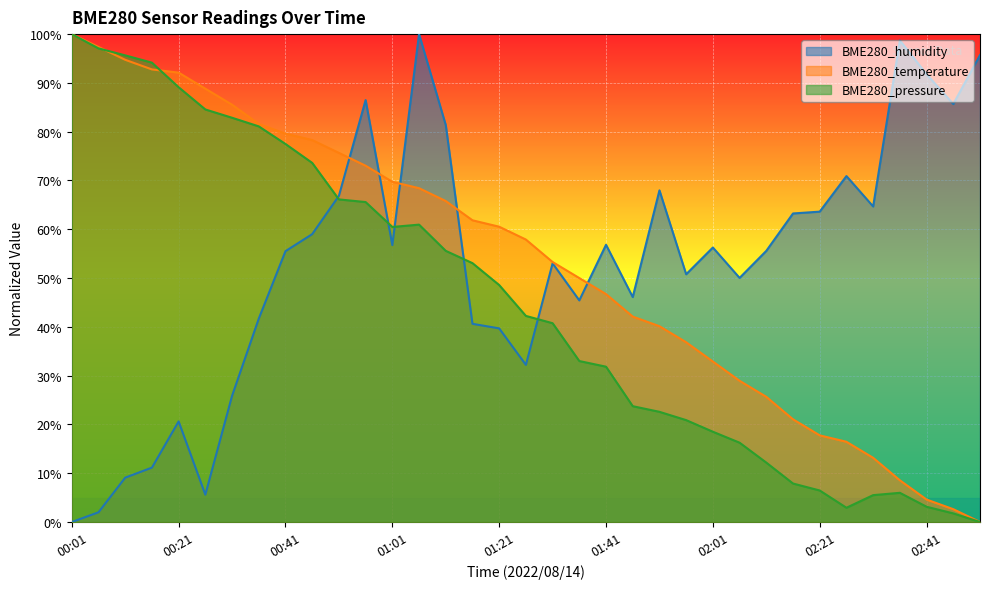

Which series has the widest spread of values?

BME280_humidity